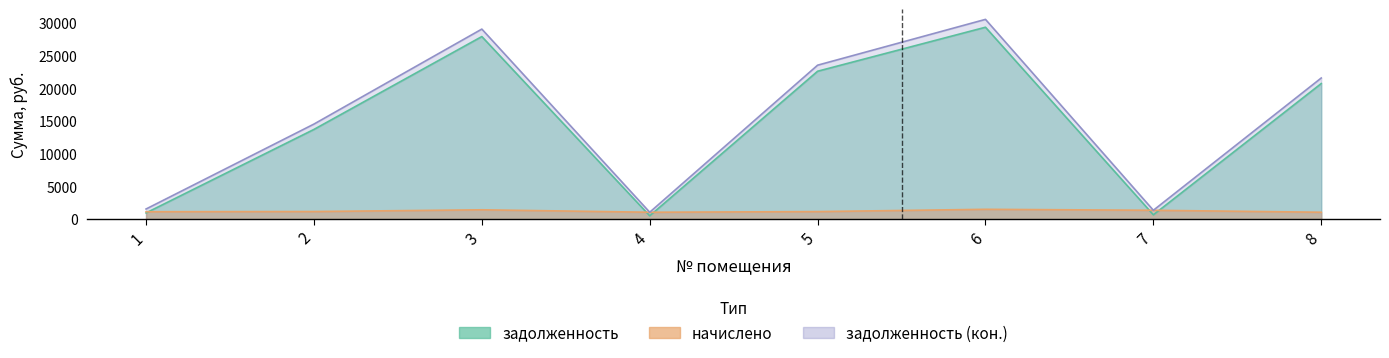

Which series has the widest spread of values?

zadolzhennost_2